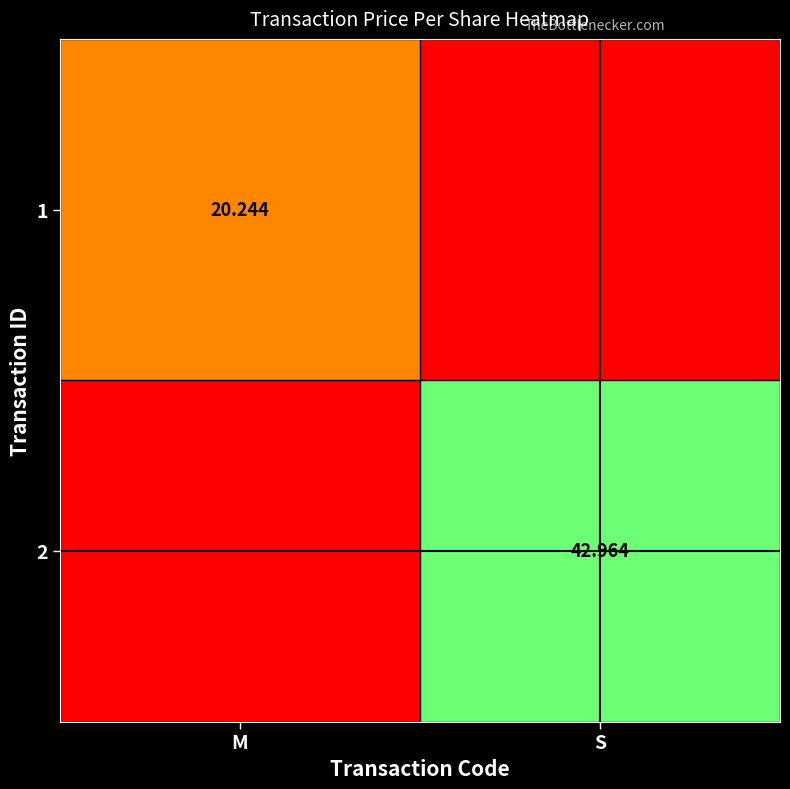

At how many categories does at least one series exceed 31?

1